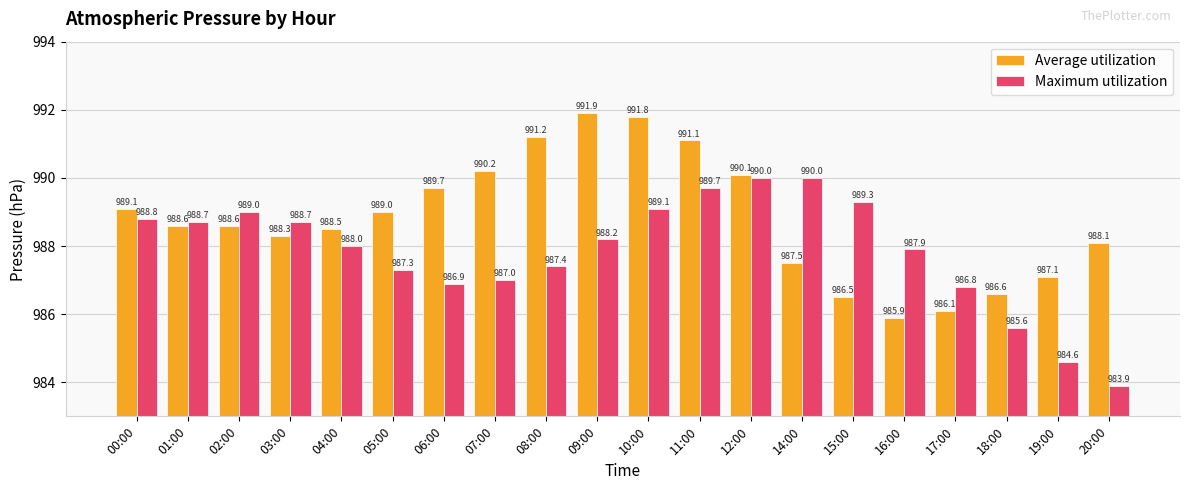

Is the value of Average utilization at 17:00 greater than the value of Maximum utilization at 17:00?

No